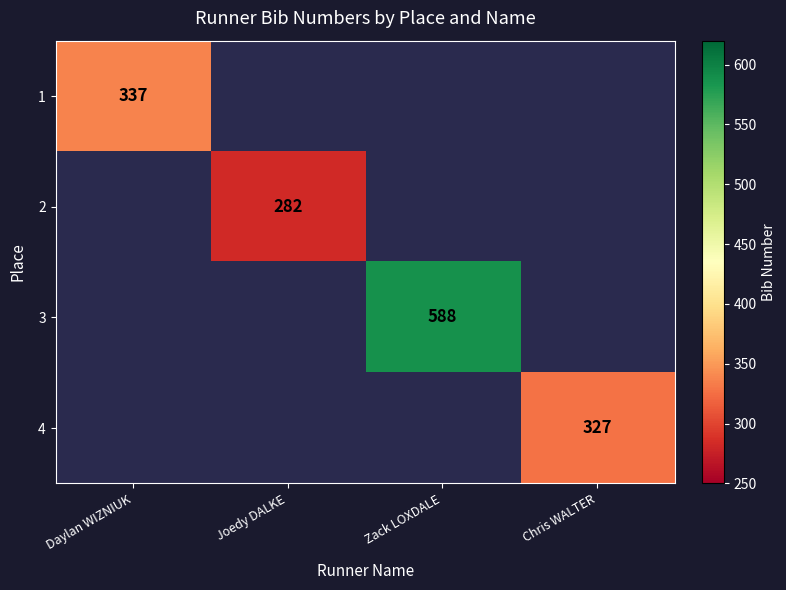

Is it true that 1 equals 550 at Daylan WIZNIUK?

False